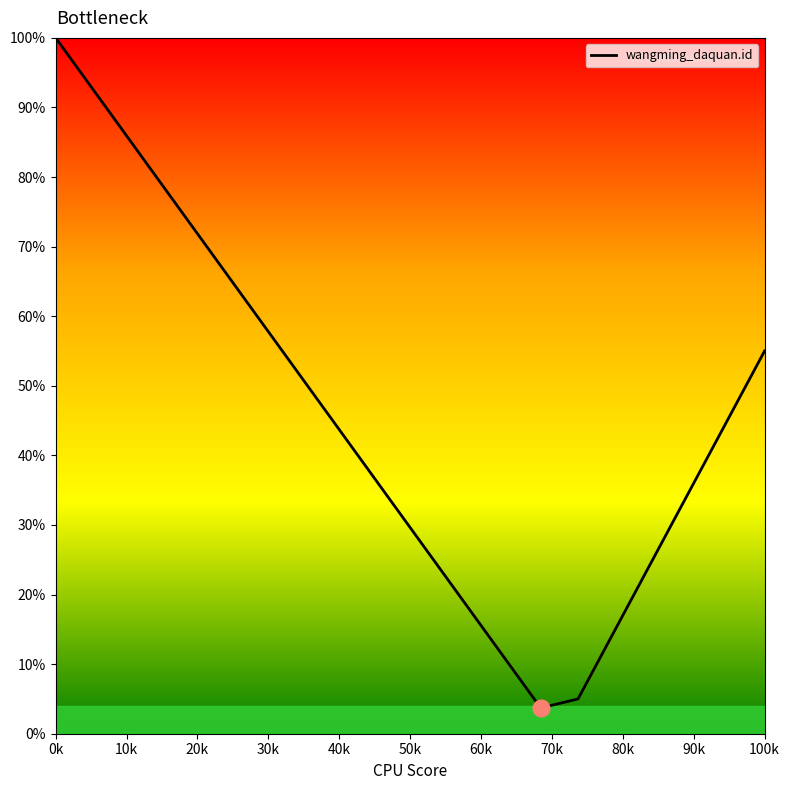

What is the smallest value displayed?

3.7